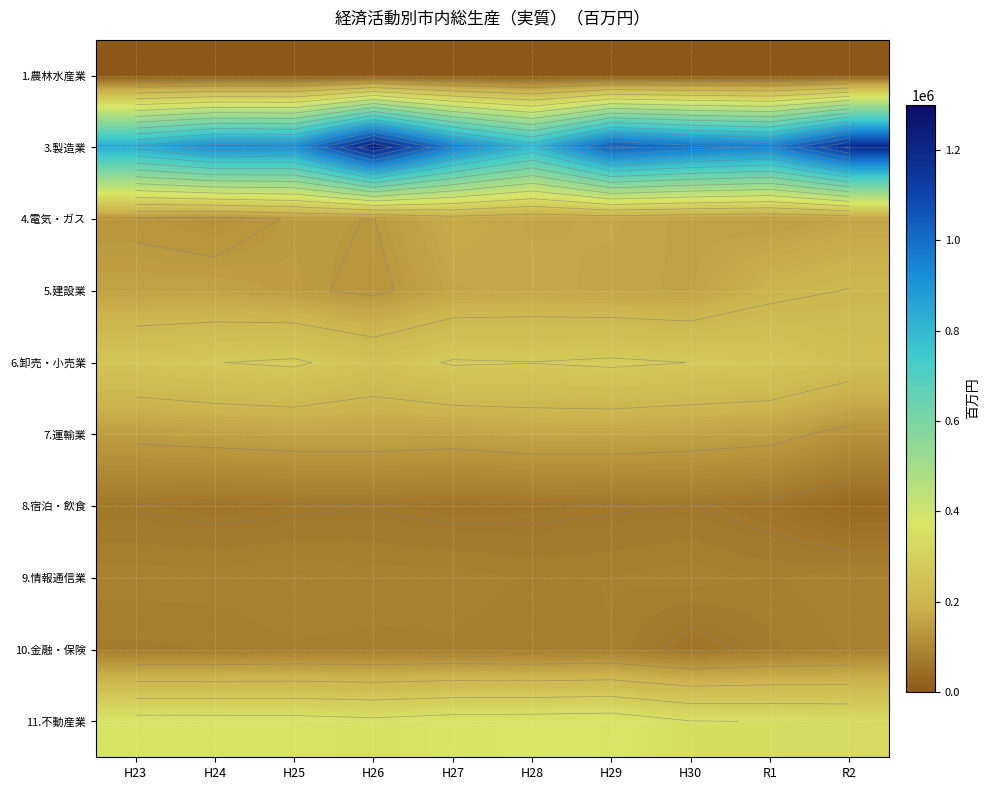

Is the value of 9.情報通信業 at H23 greater than the value of 11.不動産業 at H29?

No